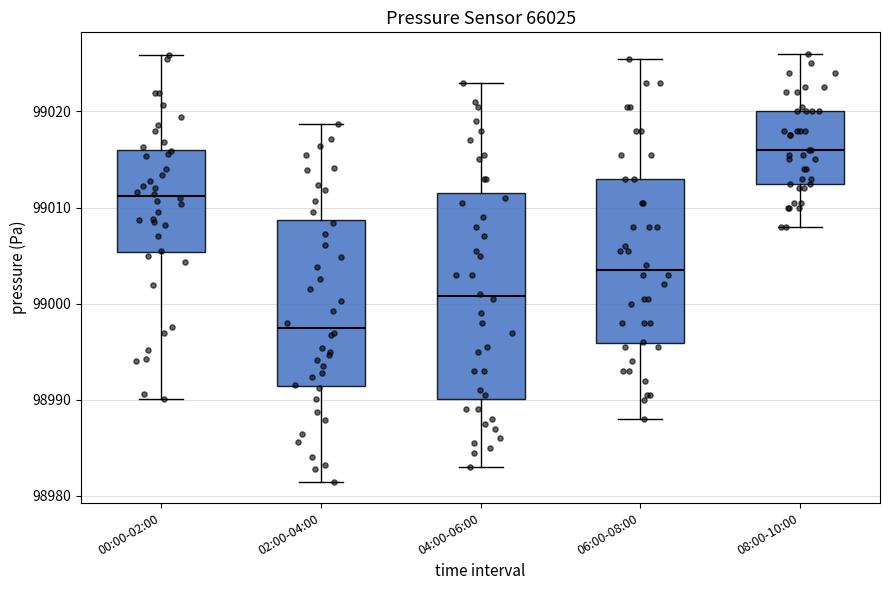

Reading left to right, read every box against the y-axis: the position of its median line, the range the box covers, and the ends of its whiskers. The values are not printed on the chart, so give them approximately, as read against the axis.

00:00-02:00: median 99011, box 99005 to 99016, whiskers 98990 to 99026
02:00-04:00: median 98997, box 98991 to 99009, whiskers 98982 to 99019
04:00-06:00: median 99001, box 98990 to 99012, whiskers 98983 to 99023
06:00-08:00: median 99004, box 98996 to 99013, whiskers 98988 to 99026
08:00-10:00: median 99016, box 99013 to 99020, whiskers 99008 to 99026